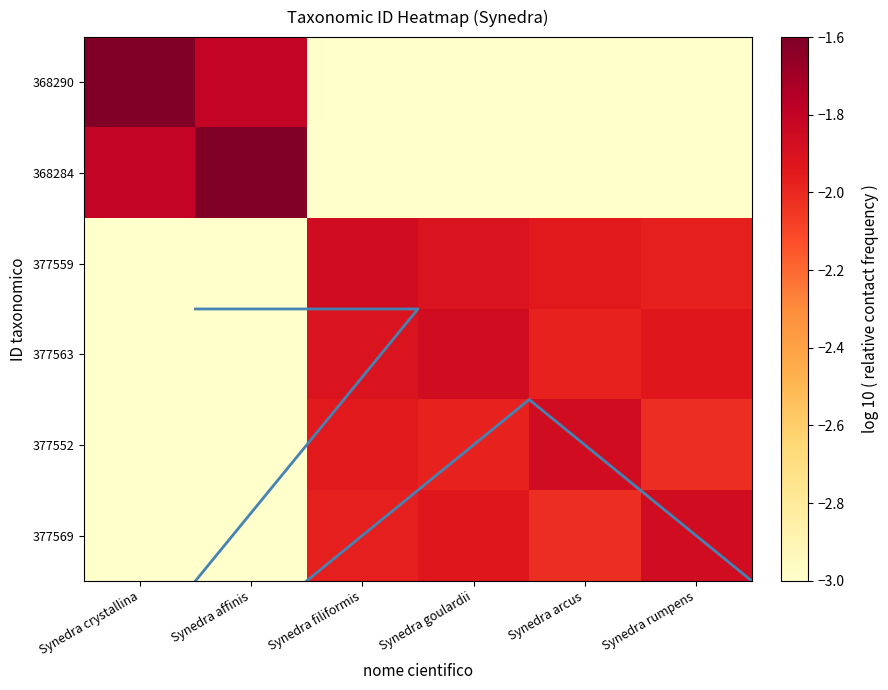

What is the greatest value displayed?

-1.6